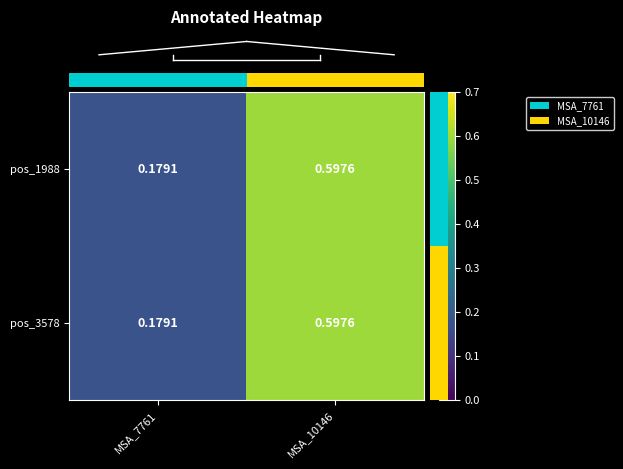

Which series has the widest spread of values?

pos_1988